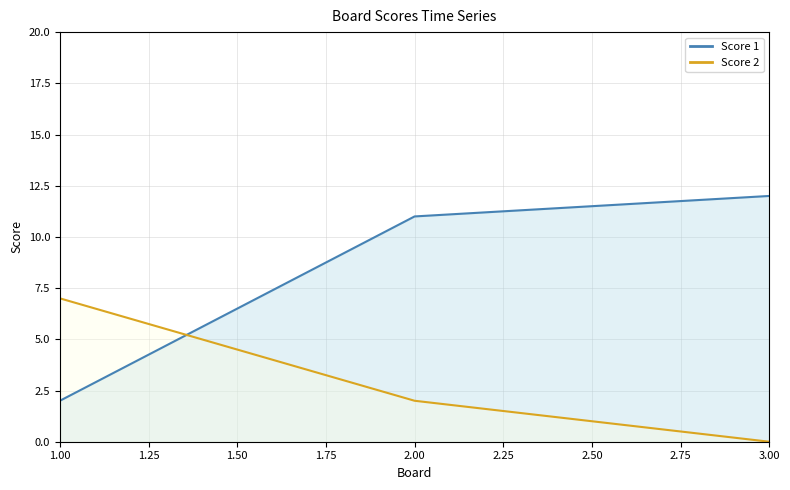

At which label does Score 1 first exceed 11?

3